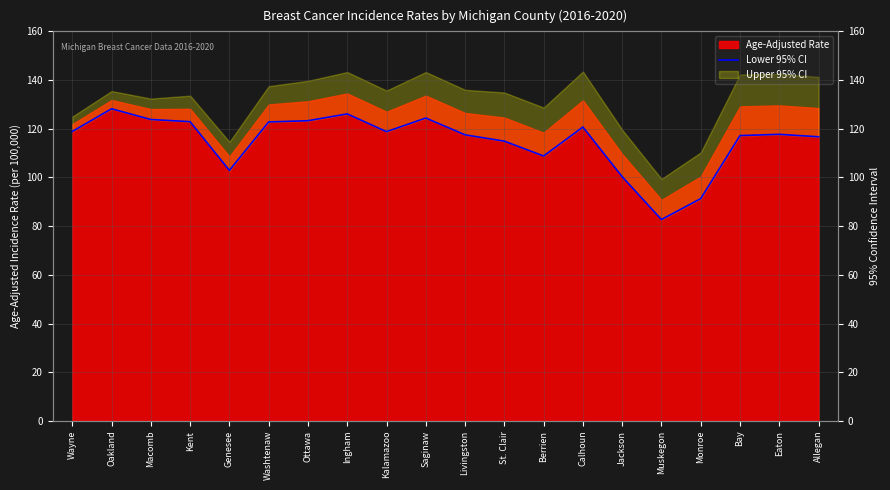

Where is the first local minimum?

Genesee